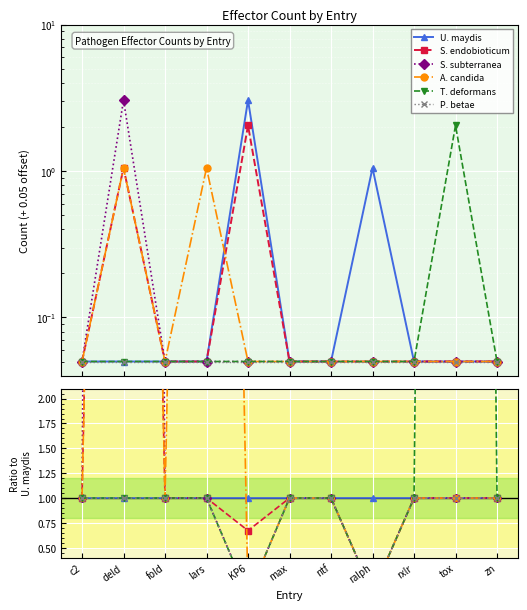

True or false: P. betae has a value of 1.0 at max.

True